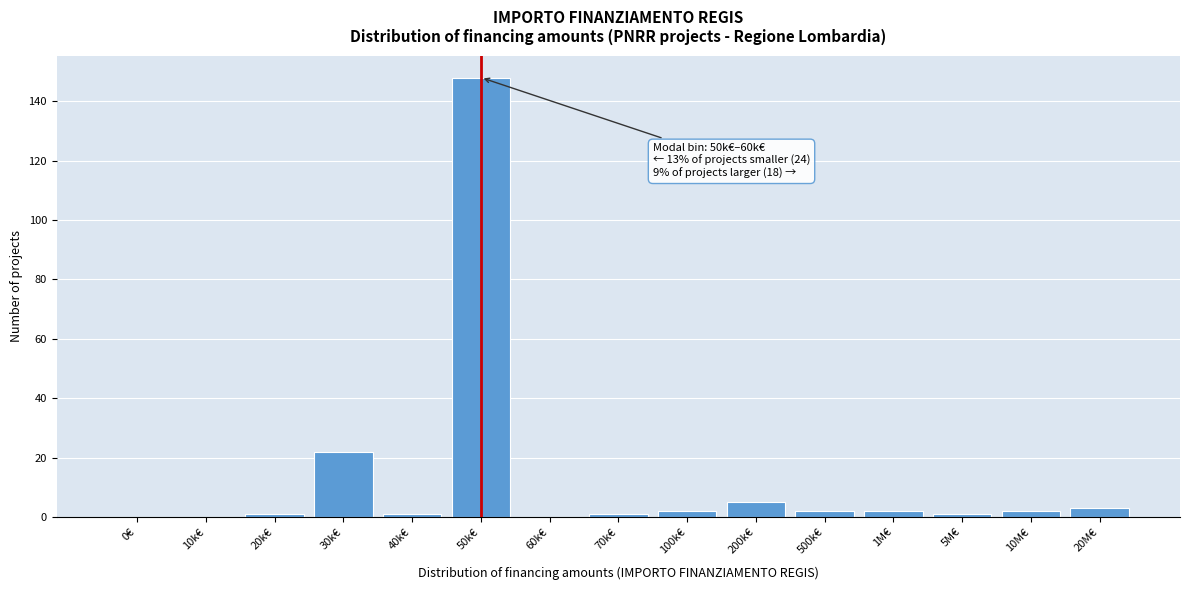

Reading right to left, what are all the values shown in this chart?

20M€=3	10M€=2	5M€=1	1M€=2	500k€=2	200k€=5	100k€=2	70k€=1	60k€=0	50k€=148	40k€=1	30k€=22	20k€=1	10k€=0	0€=0